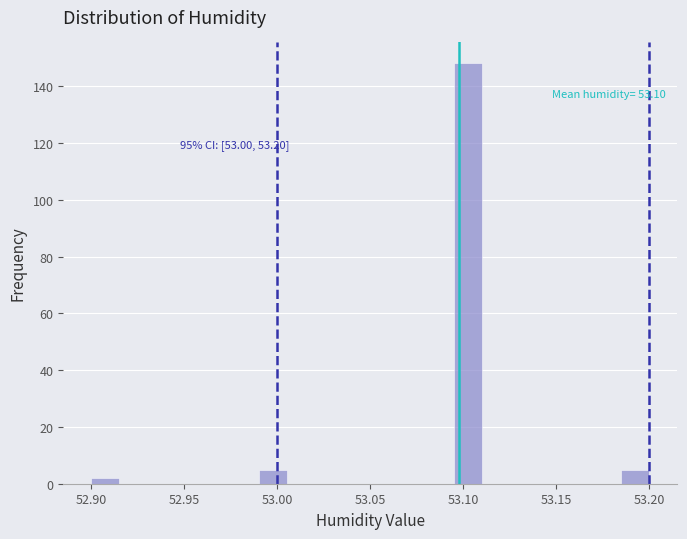

Around what value on the x-axis is the tallest bar? Give the approximate position of its centre, as read against the axis.

53.105